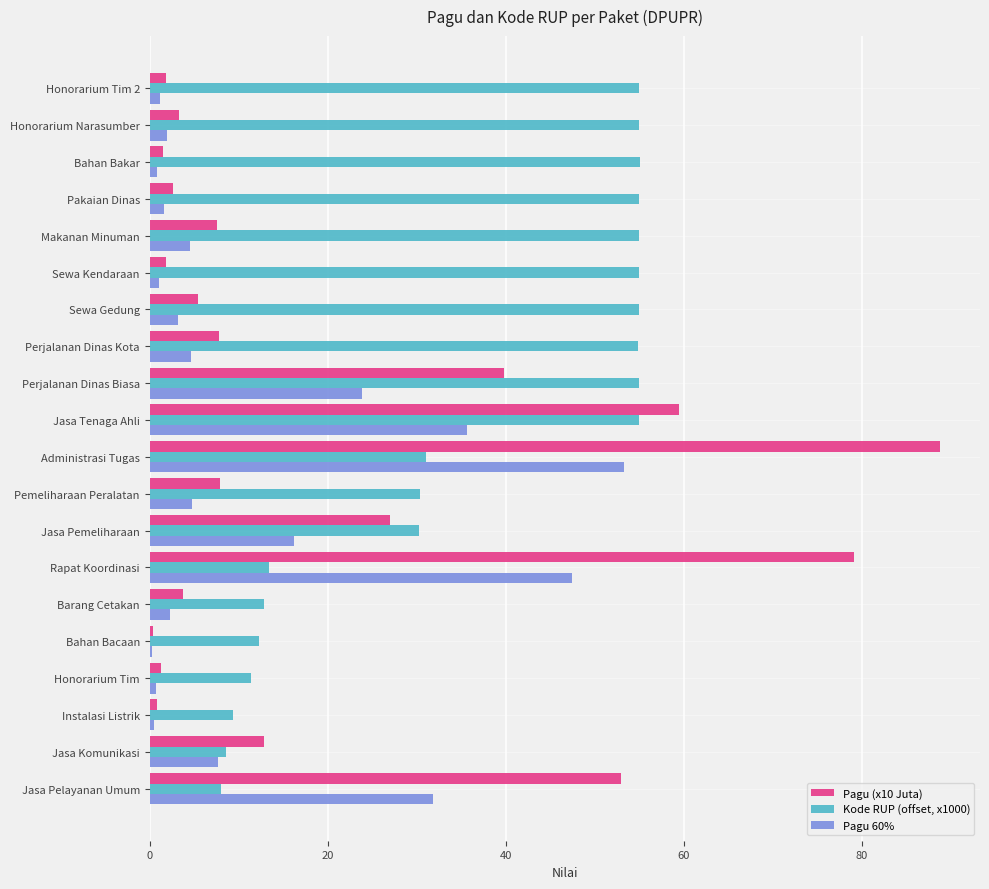

At which category is the sum across all series the highest?

Administrasi Tugas